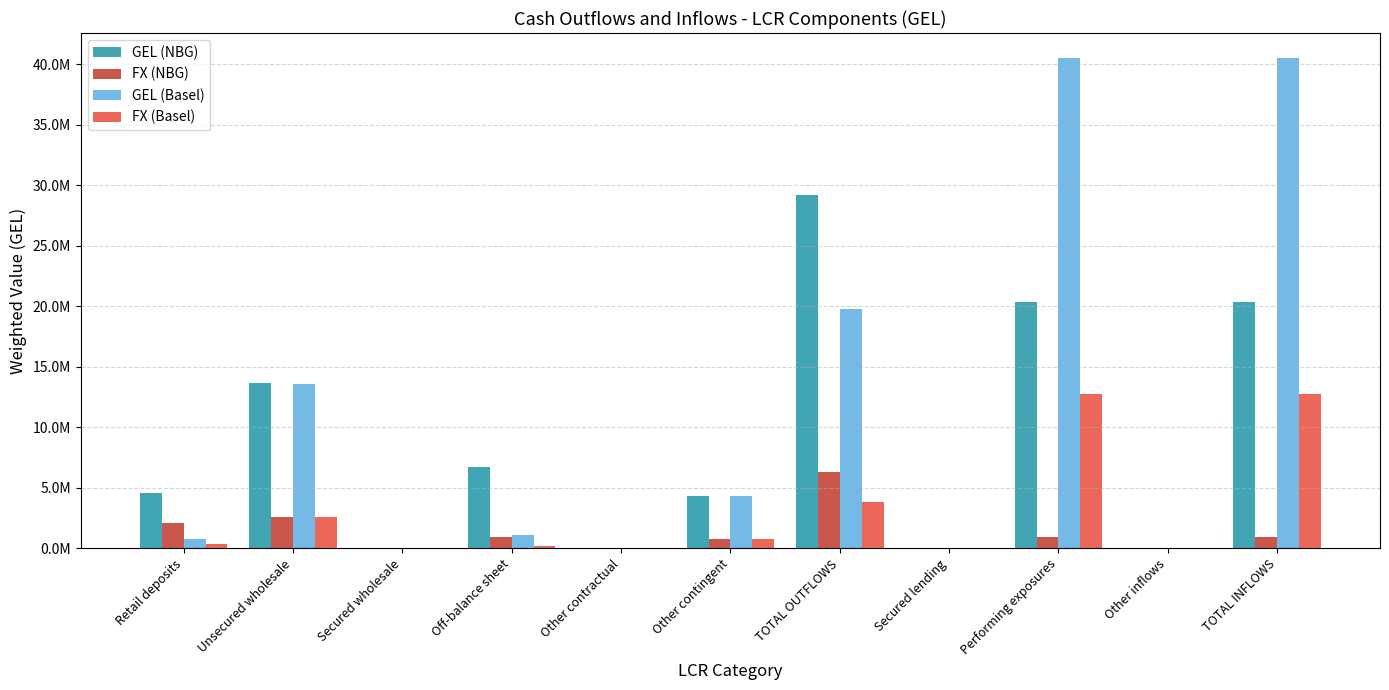

What is the sum of the GEL (Basel) values at Other contingent and Secured lending?

4331767.0